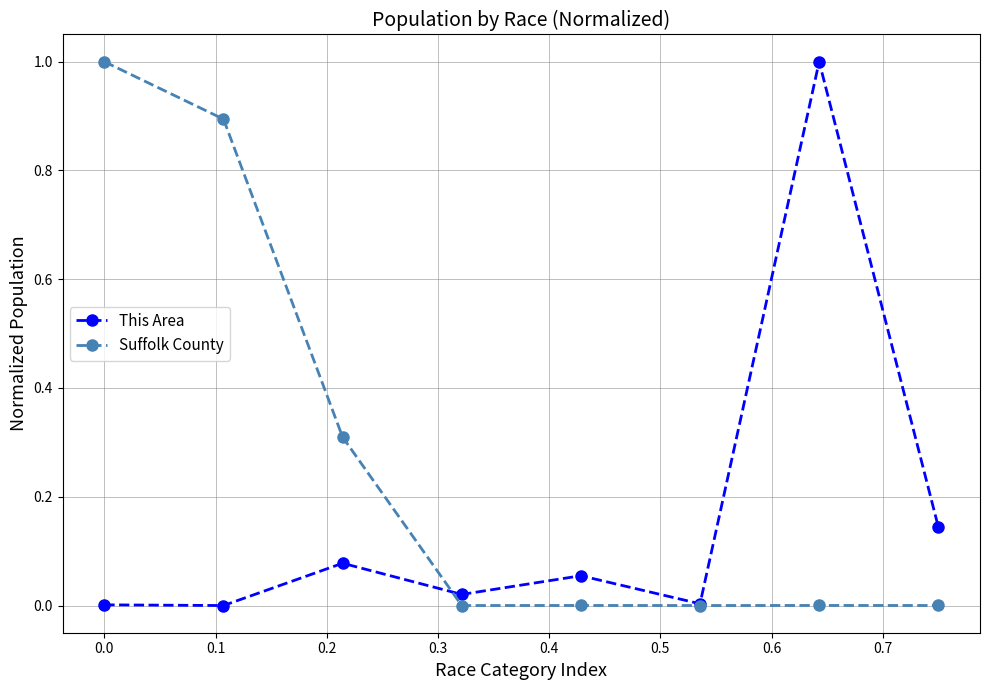

How many series are shown in this chart?

2